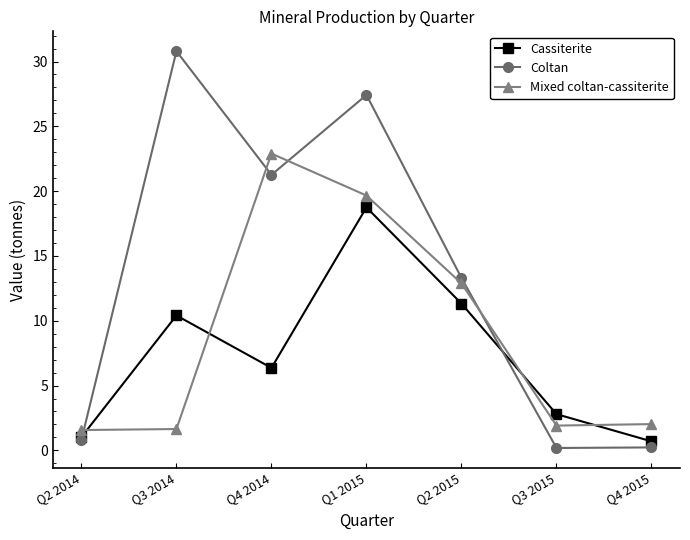

Which series has the widest spread of values?

Coltan